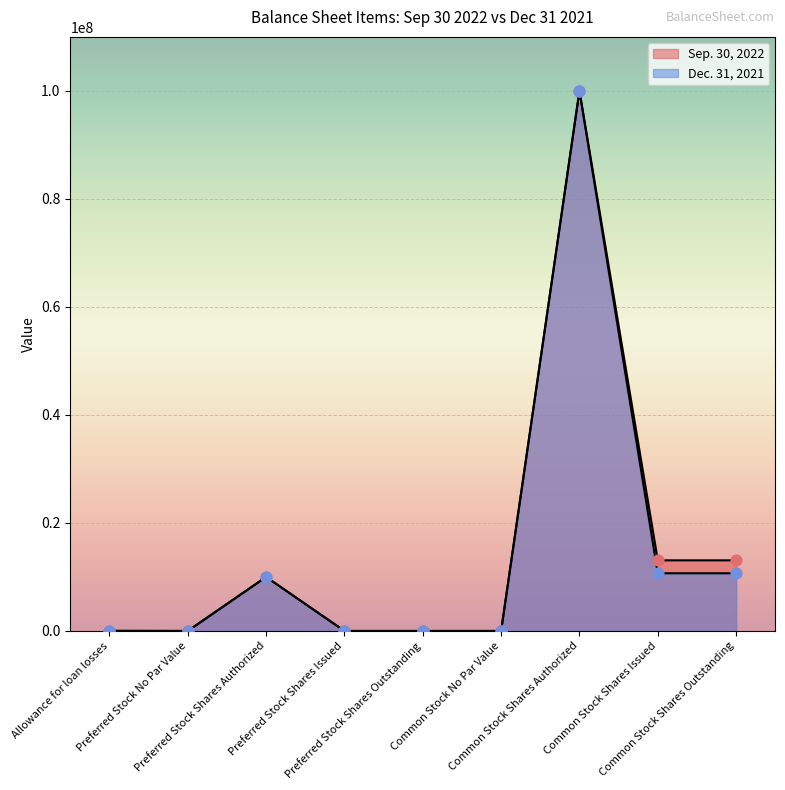

Which series reaches the maximum Y coordinate?

Sep. 30, 2022